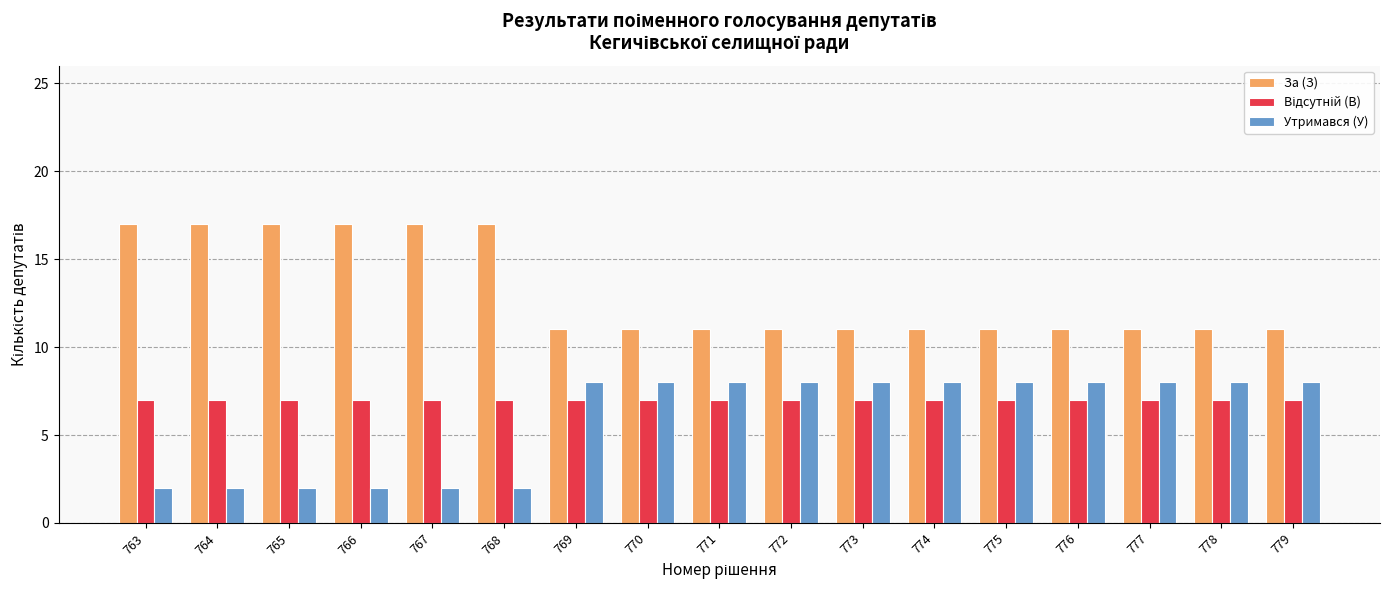

What is the greatest value displayed?

17